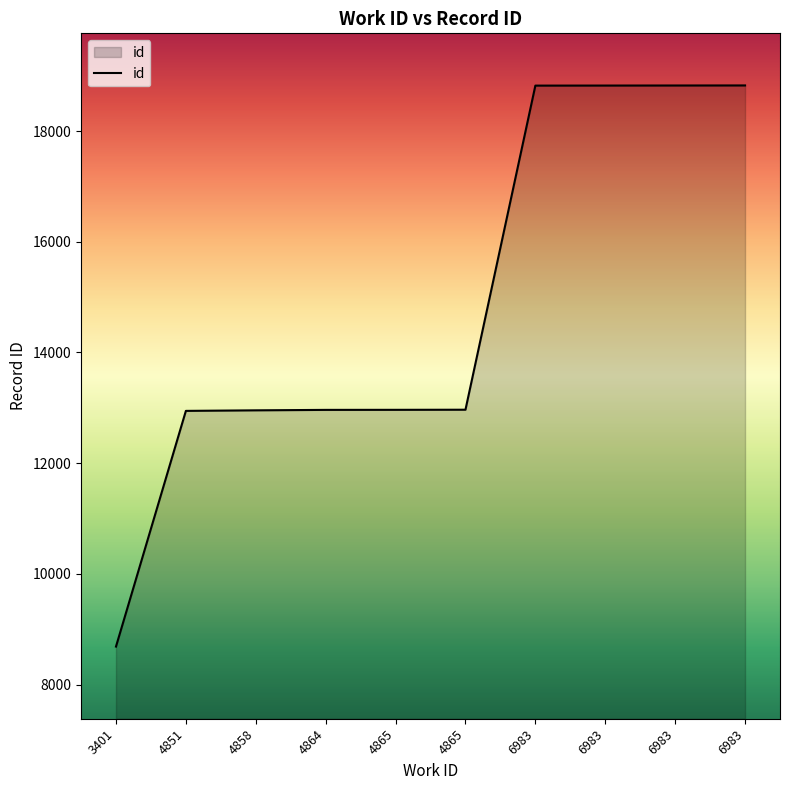

Is this an area chart (filled region under the line)?

Yes